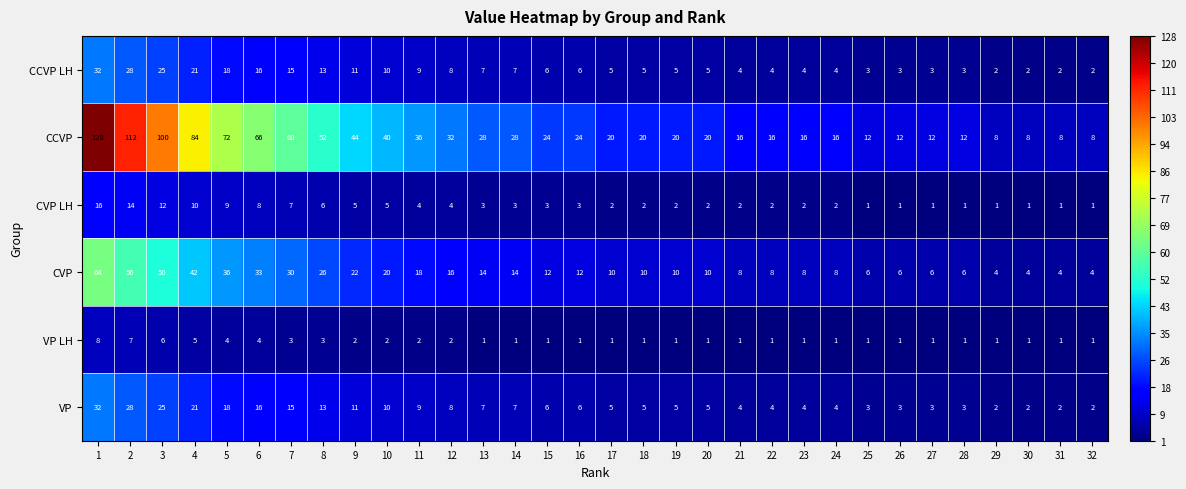

Is it true that CCVP LH equals 5 at 19?

True